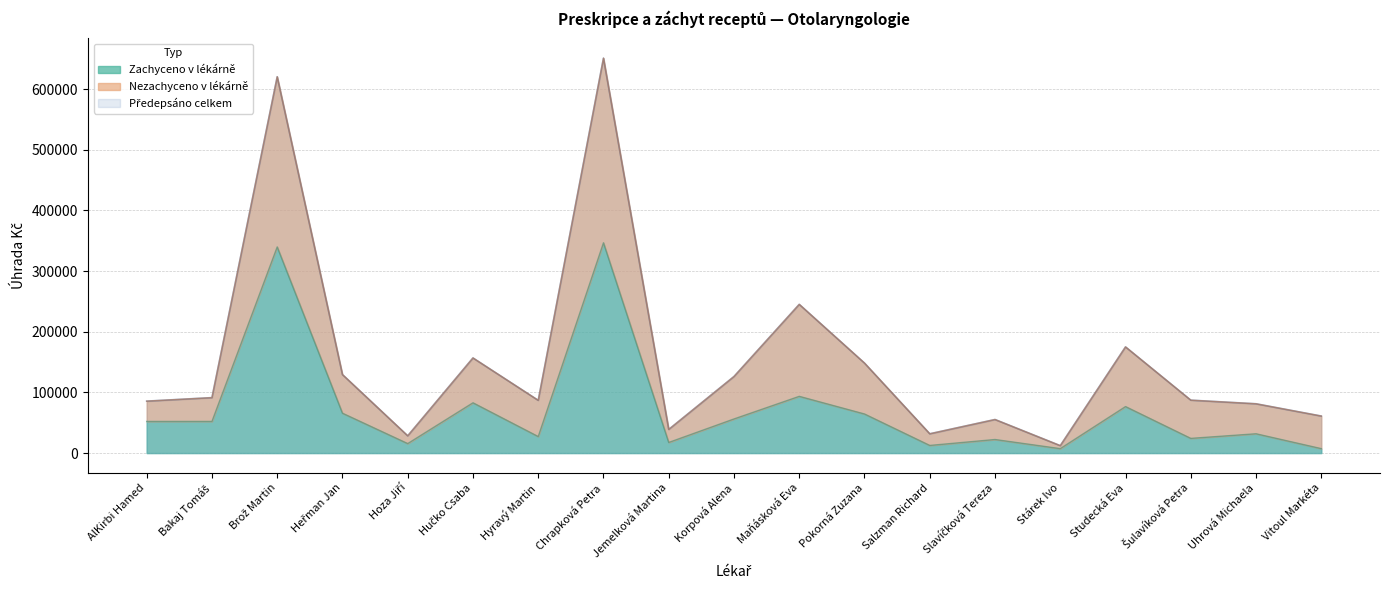

Is it true that Předepsáno Úhrada Kč equals 196381.5 at Heřman Jan?

False